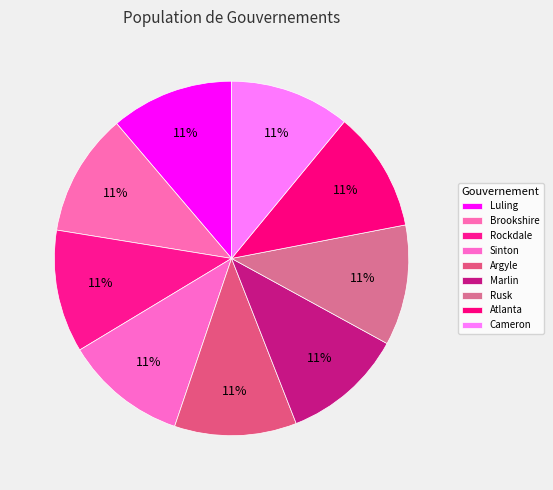

Count the number of slices in the pie.

9